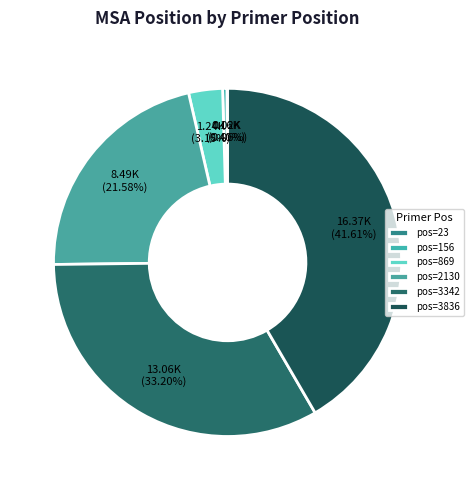

Rank the categories by value from highest to lowest.

3836, 3342, 2130, 869, 156, 23